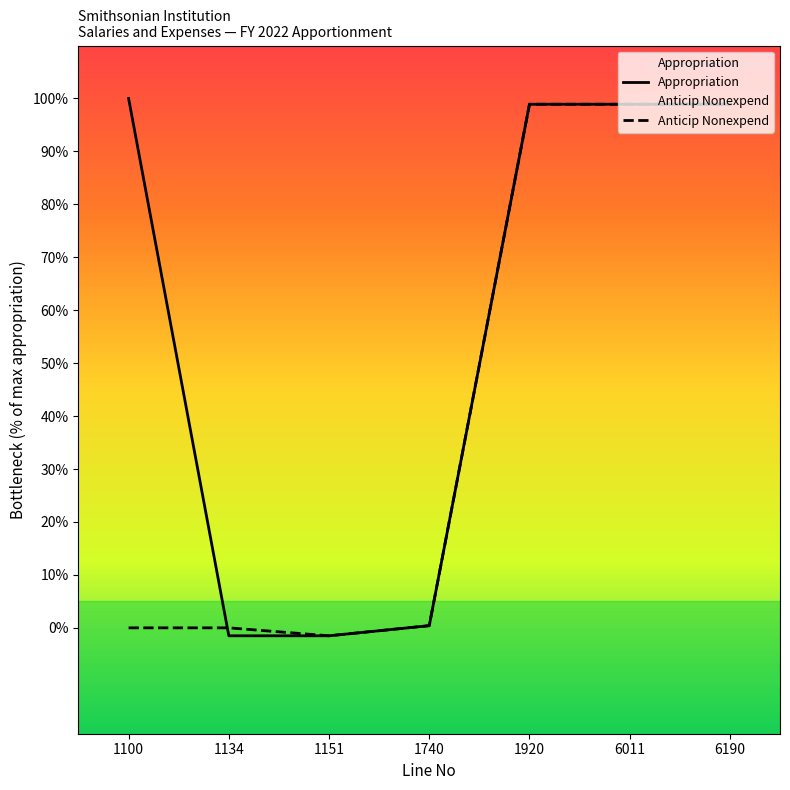

How many lines are shown in the chart?

2